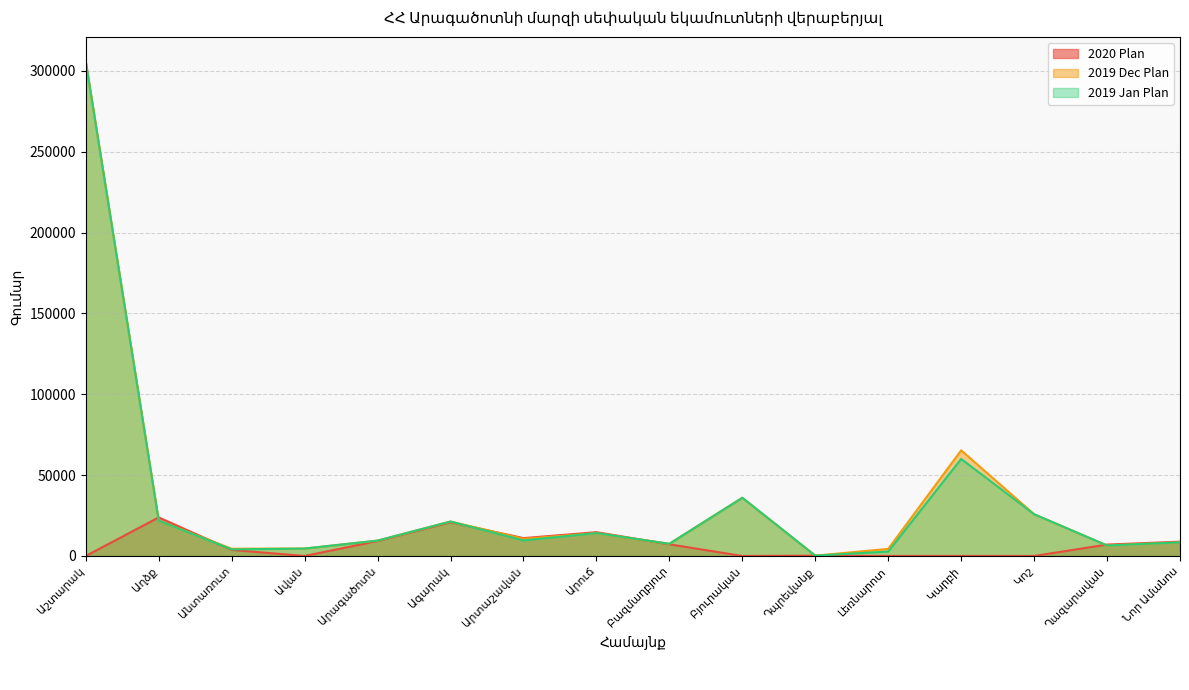

What is the label of the 12th point from the left?

Լեռնարոտ